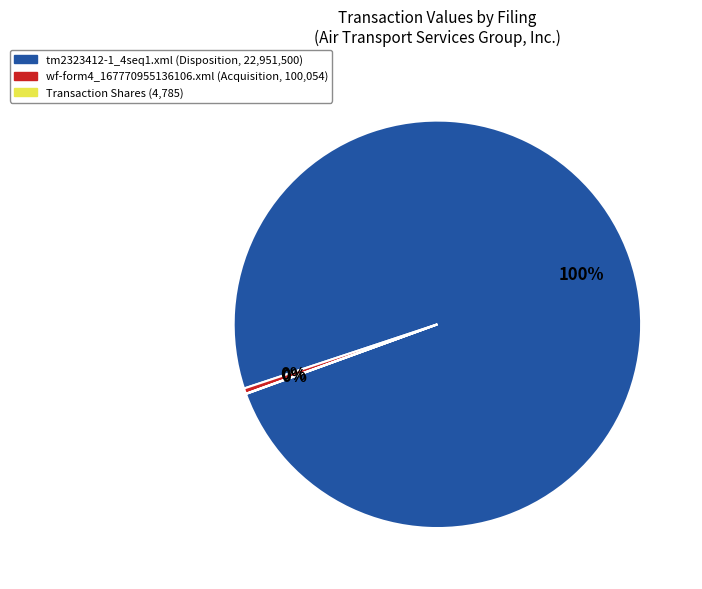

To the nearest percent, what is the average slice percentage?

33%